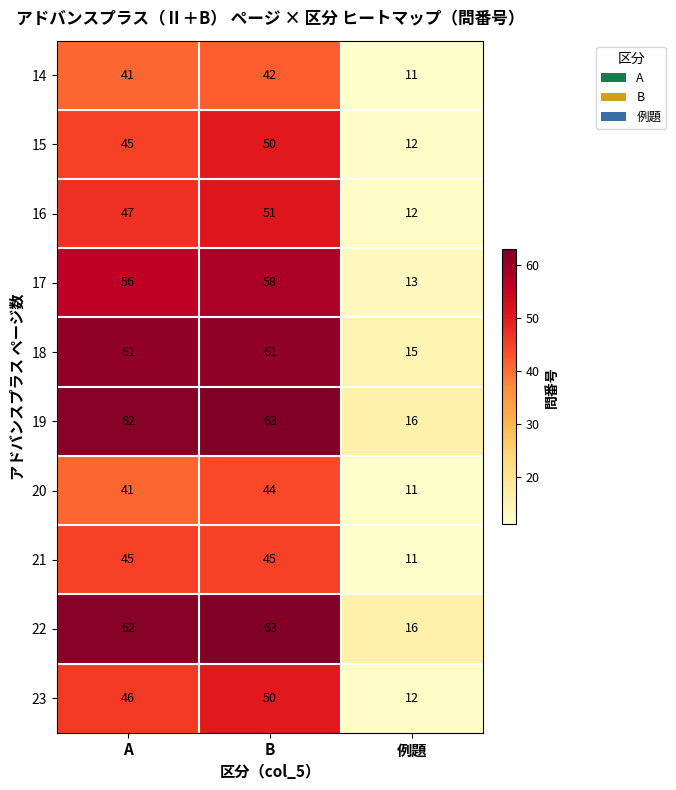

True or false: 18 has a value of 15 at 例題.

True